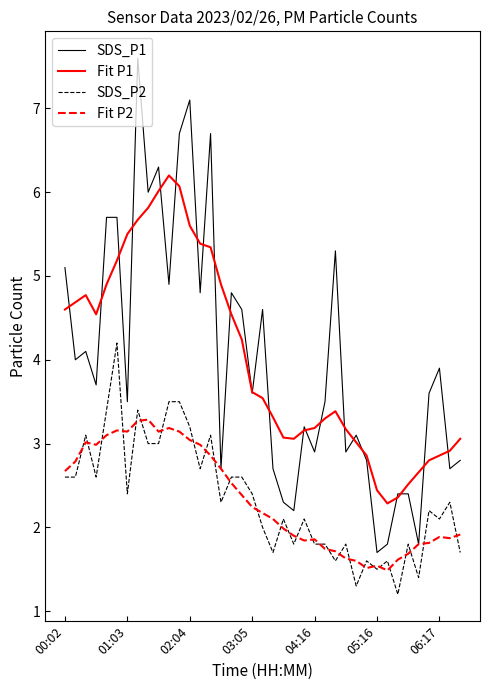

Which series has the largest range (max minus min)?

SDS_P1